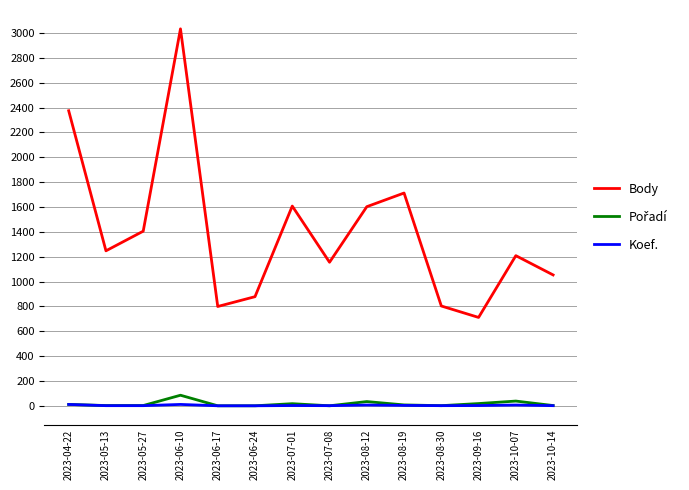

Which label corresponds to the largest value in the chart?

2023-06-10